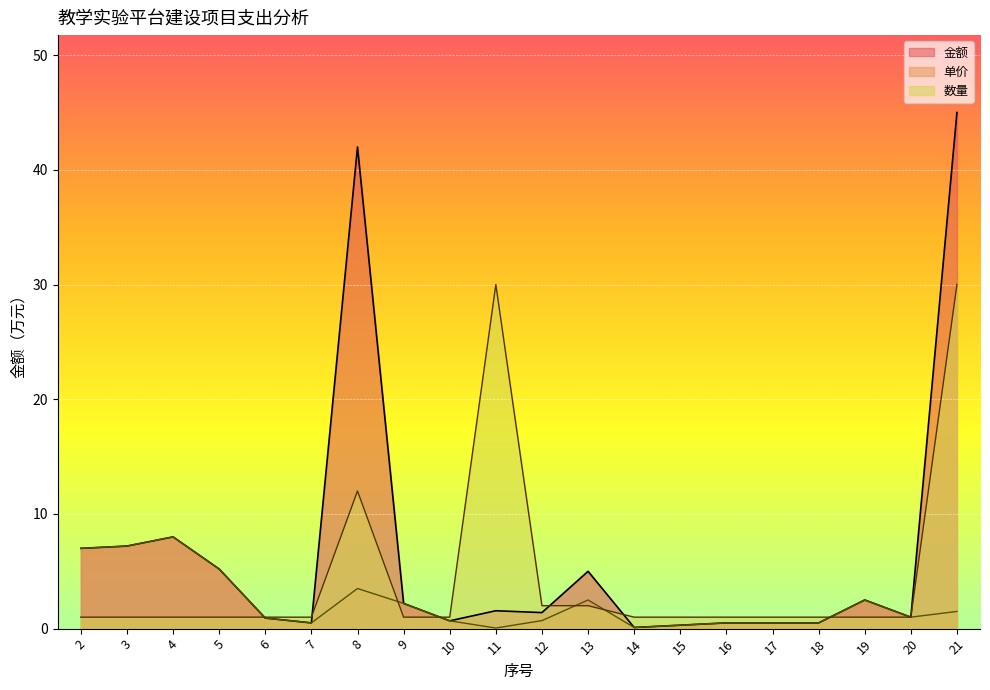

Is it true that 单价 equals 8.5 at 5?

False